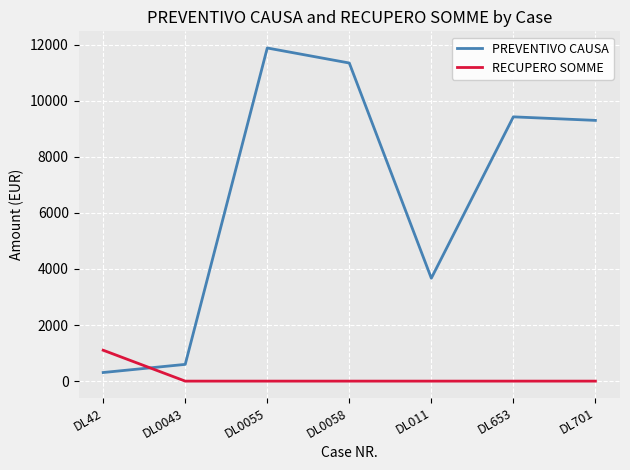

The PREVENTIVO CAUSA series shows 11344.7 at DL0058. True or false?

True